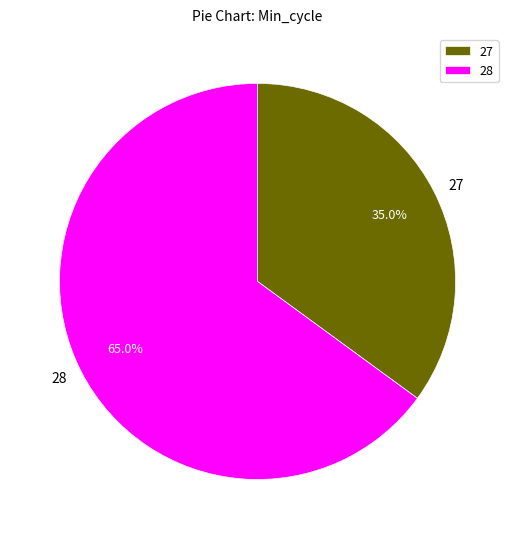

What percentage do 27 and 28 together represent?

100.0%